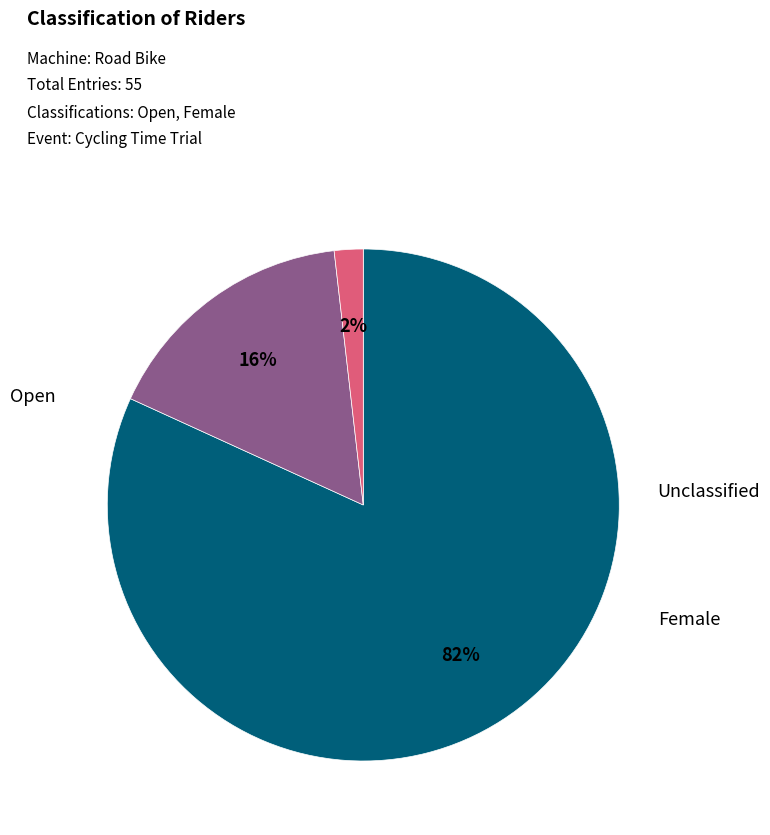

Is there a majority slice in this chart?

Yes